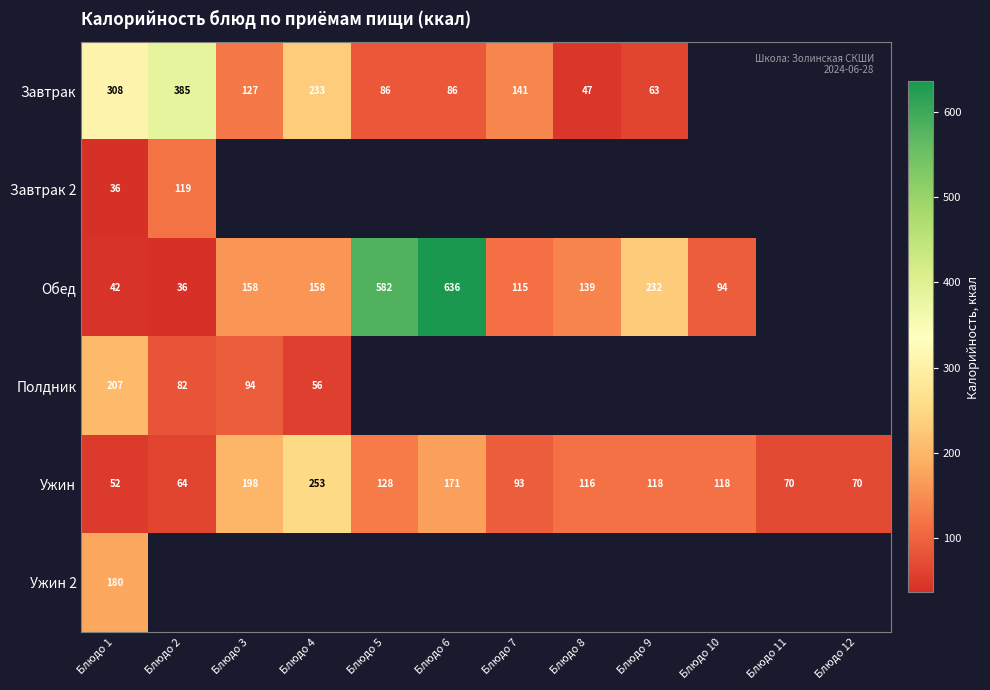

What is the greatest value displayed?

636.0